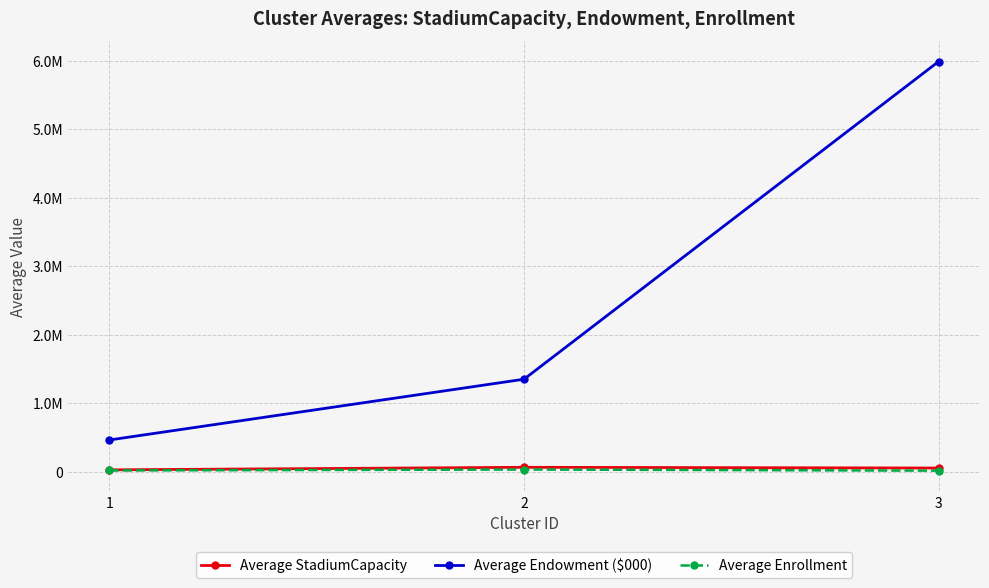

Is this an area chart (filled region under the line)?

No